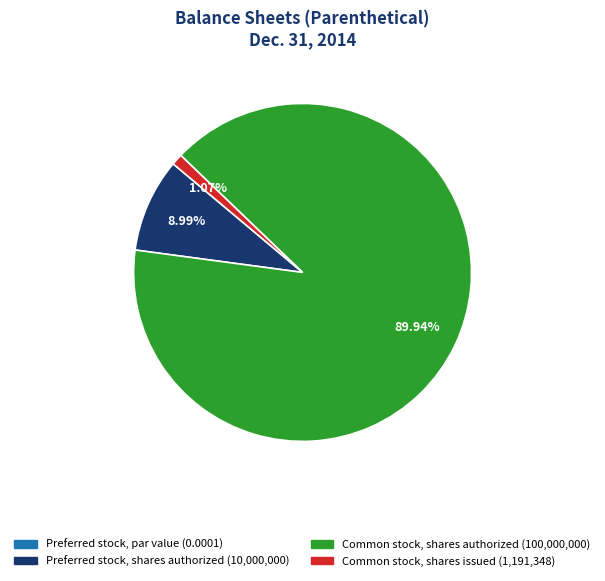

To the nearest percent, what percentage of the pie is Preferred stock, shares authorized?

9%